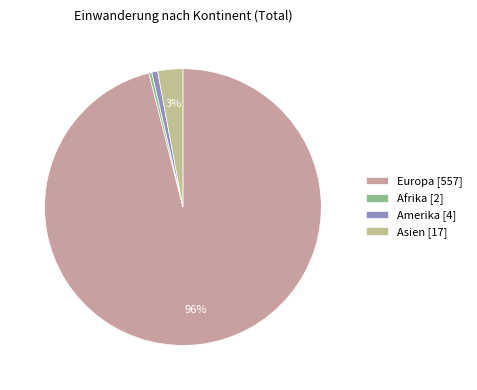

Do Asien and Europa together represent more than half of the pie?

Yes